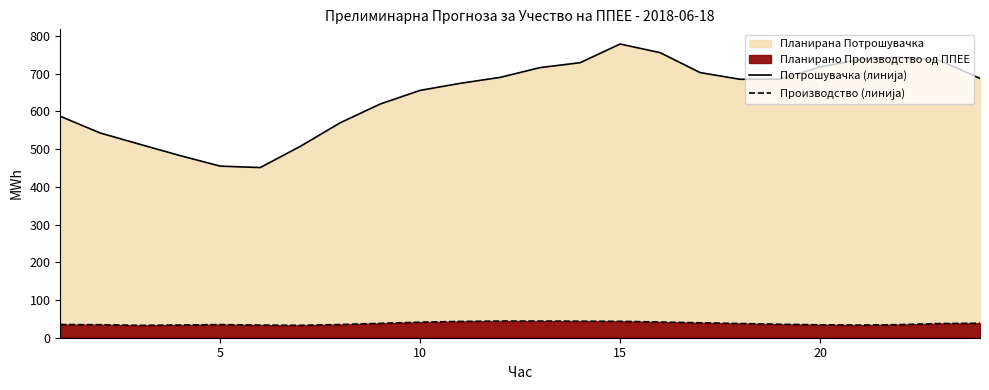

How many lines are shown in the chart?

2